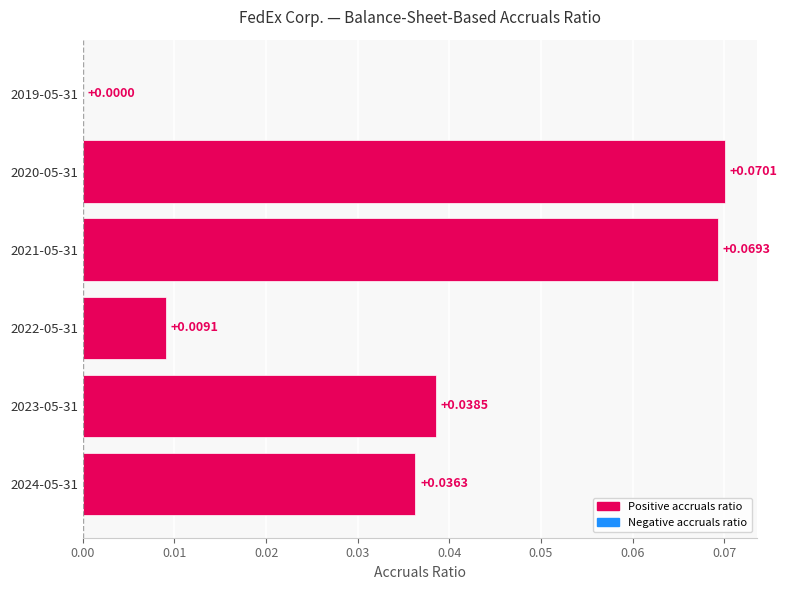

Where is the data nearest to the value 0?

2019-05-31